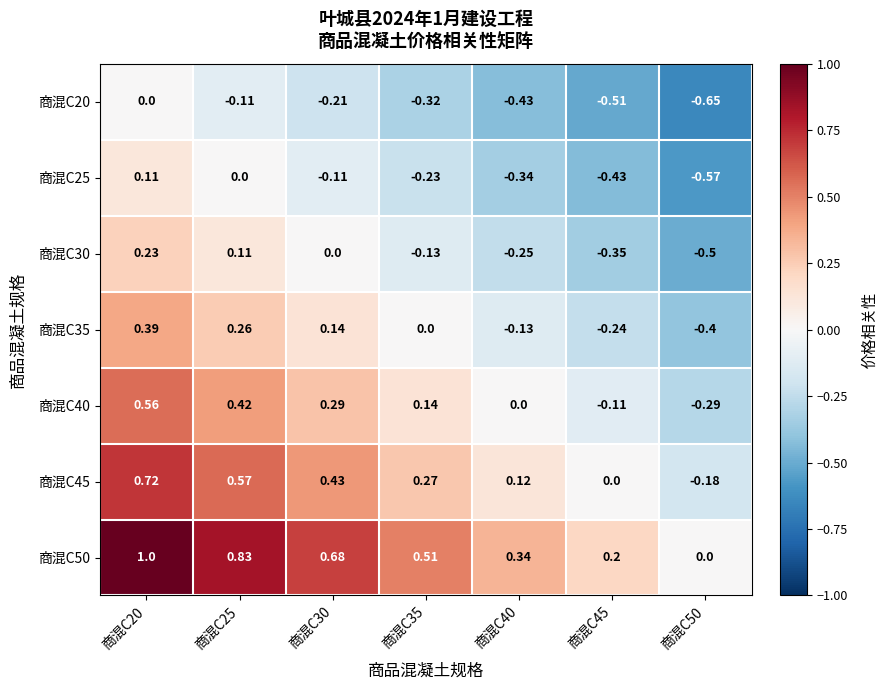

Which series has the largest total across all categories?

商混C50